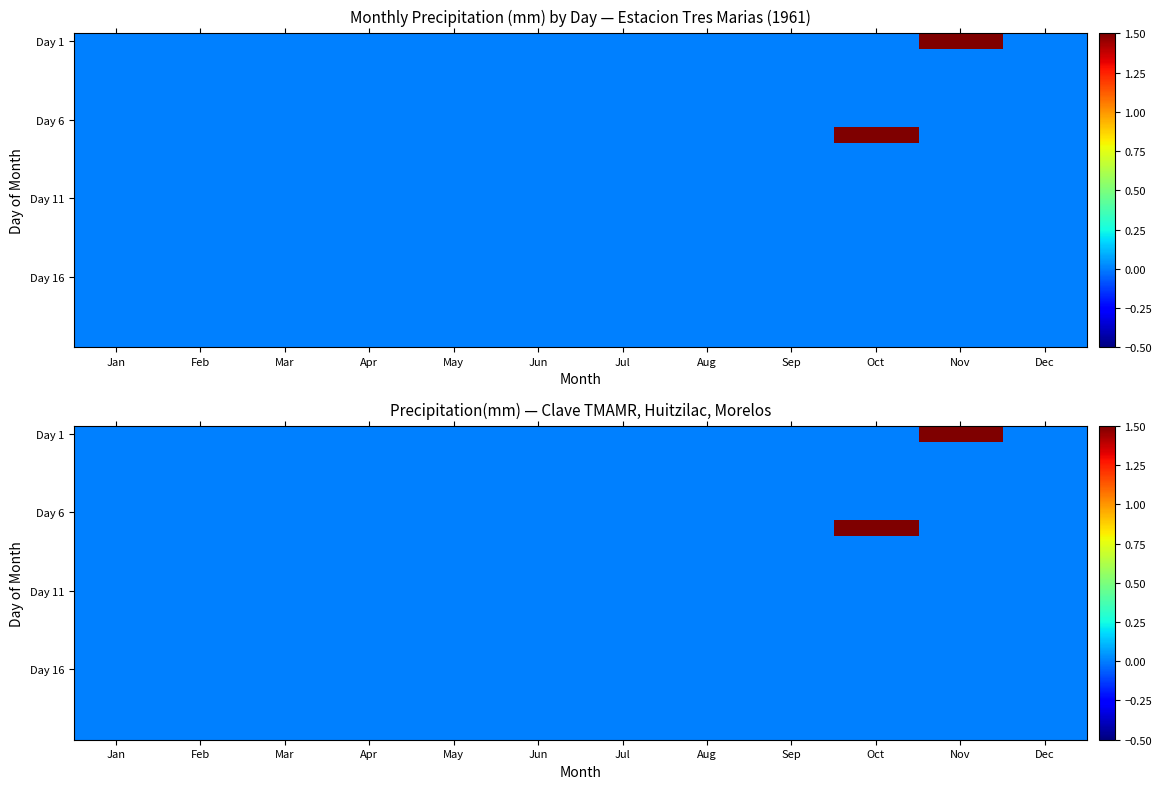

At how many categories does at least one series exceed 0?

2